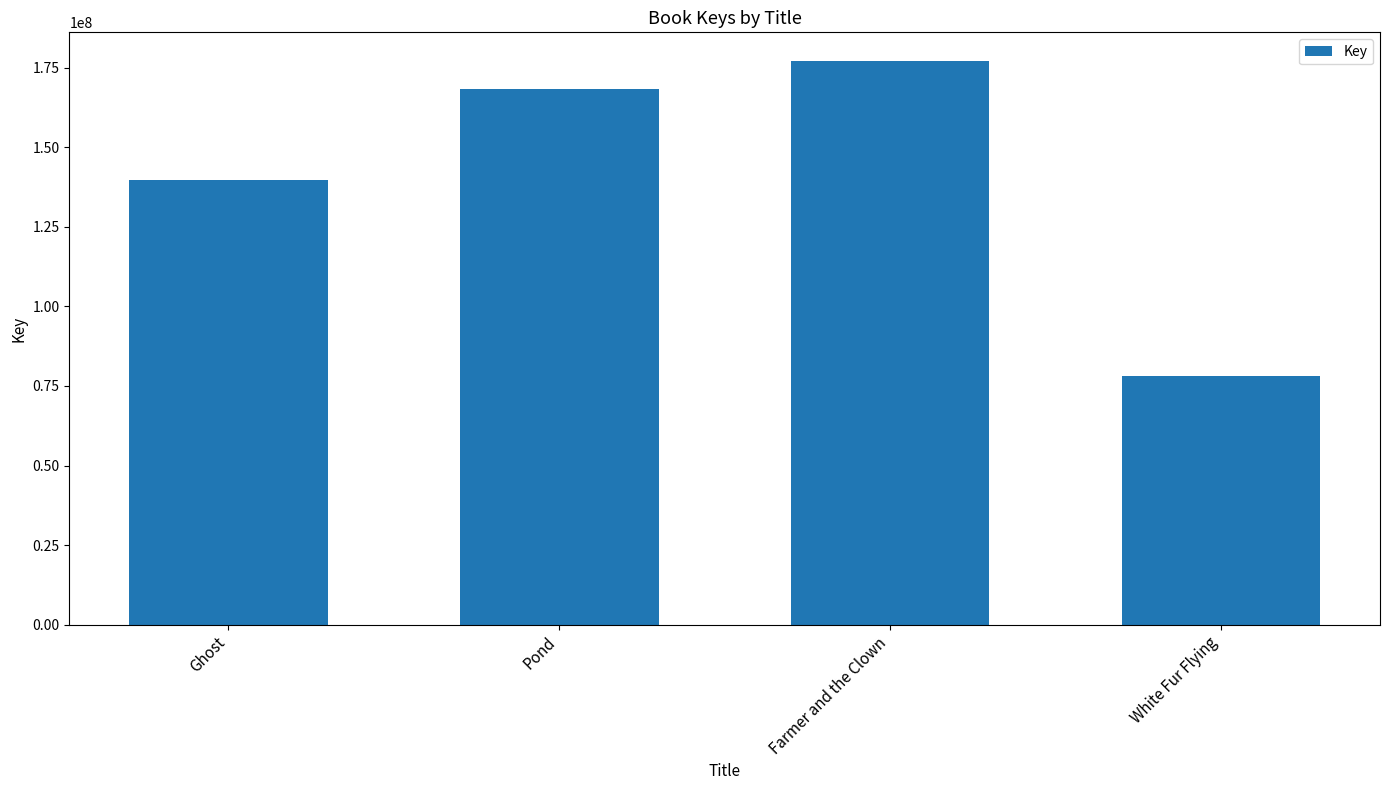

What is the label of the 1st bar from the left?

Ghost